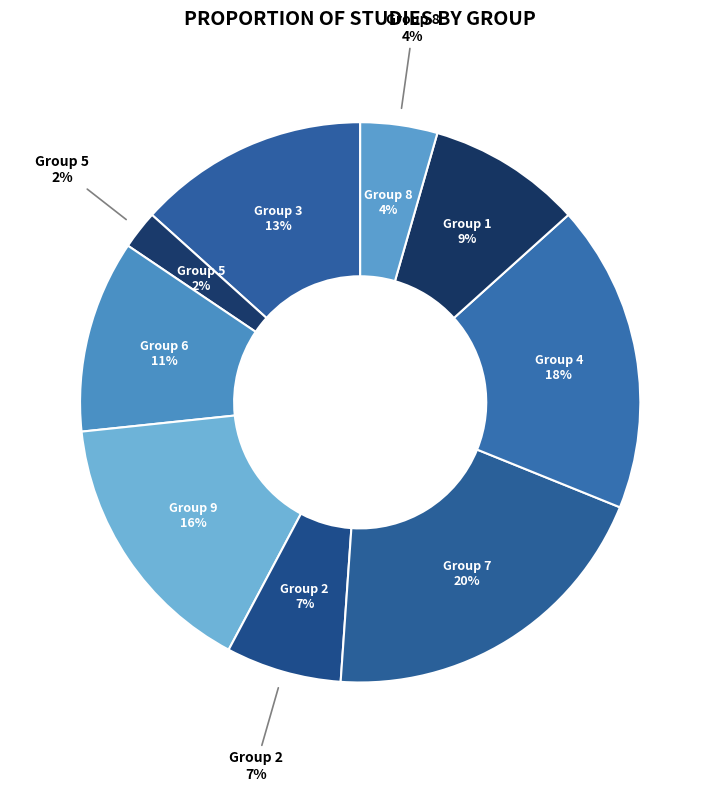

To the nearest percent, what is the combined percentage of 7 and 2?

27%